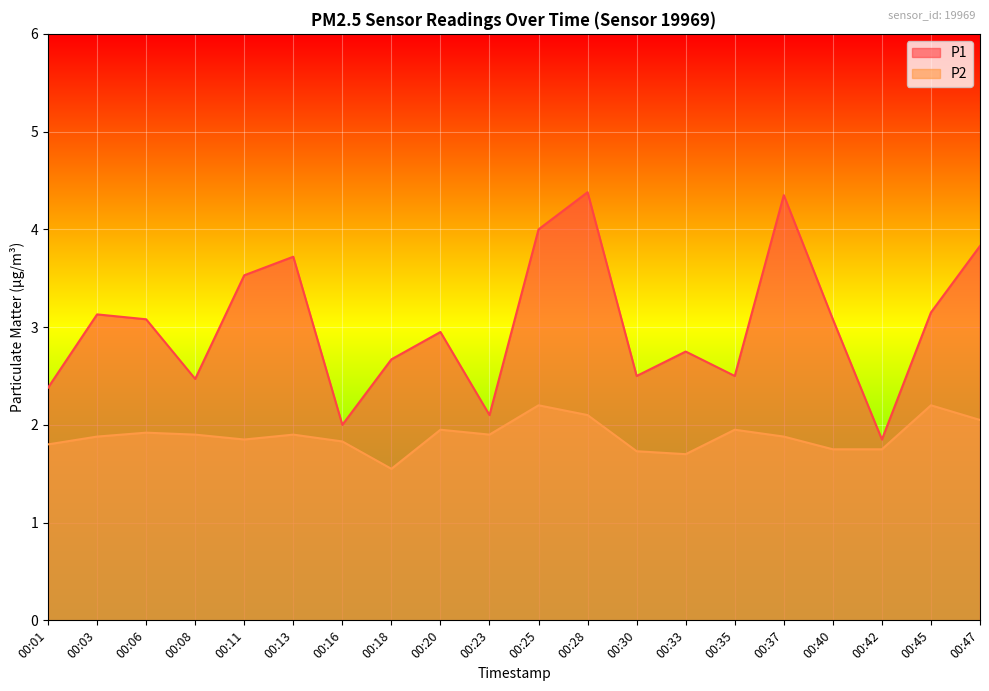

How many distinct data groups are displayed?

2